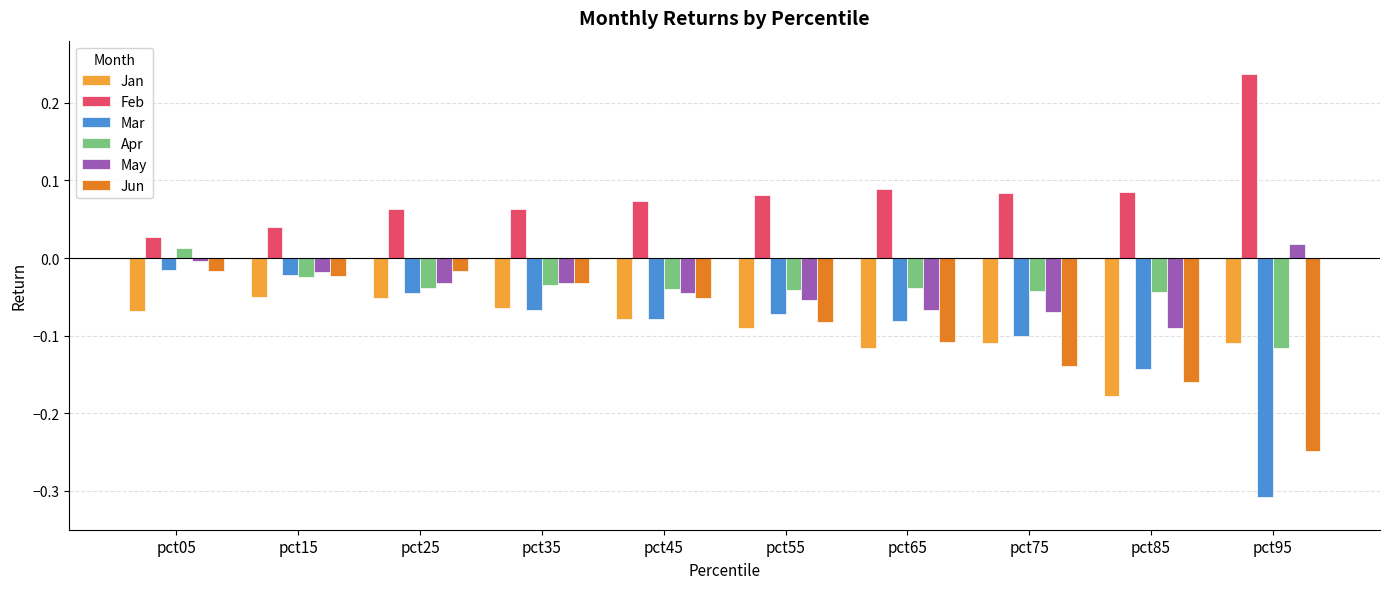

Which series changed the most between pct05 and pct85?

Jun